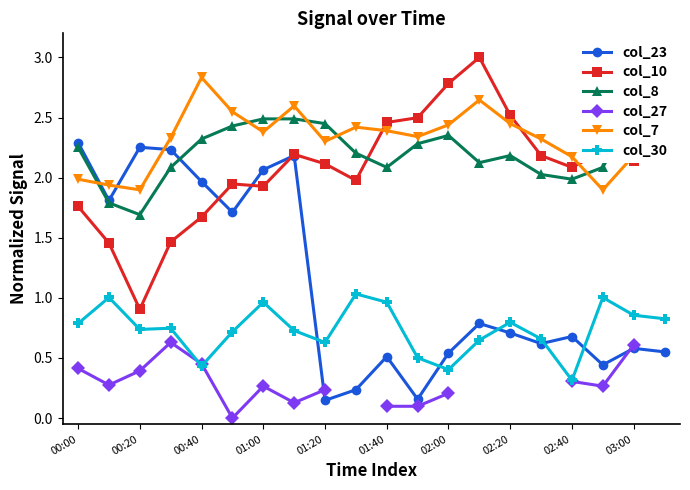

Count the number of data series in this chart.

6